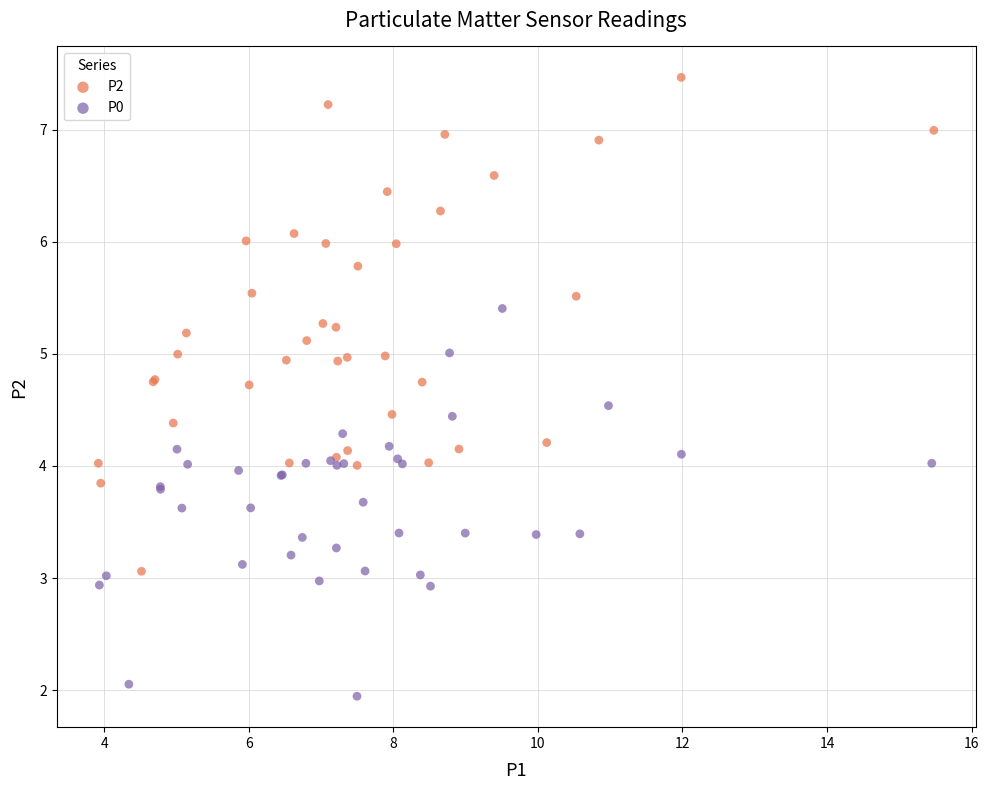

Which series contains the lowest Y value?

P0